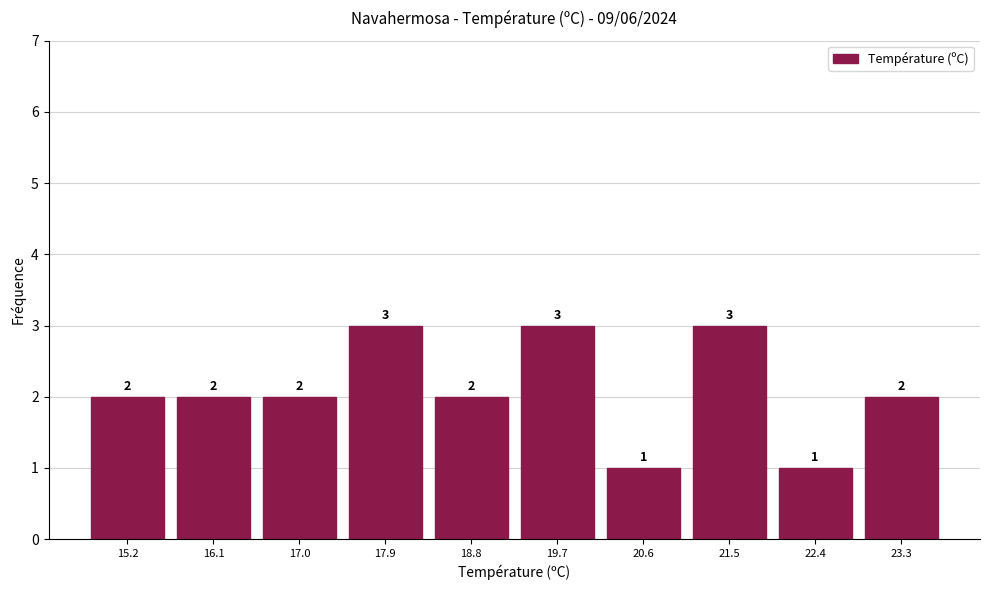

Reading left to right, transcribe this chart: for each bar, give the range it covers on the x-axis and its height. The bar edges are not printed on the chart, so give them approximately, as read against the axis.

14.70 to 15.61: 2
15.61 to 16.52: 2
16.52 to 17.43: 2
17.43 to 18.34: 3
18.34 to 19.25: 2
19.25 to 20.16: 3
20.16 to 21.07: 1
21.07 to 21.98: 3
21.98 to 22.89: 1
22.89 to 23.80: 2